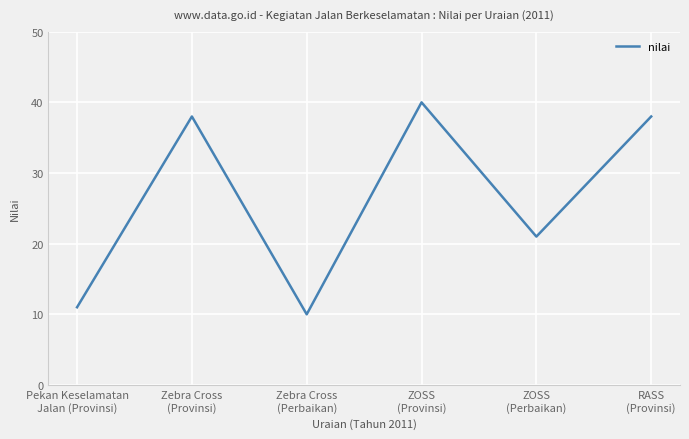

How many interior local valleys (lower than both neighbors) does the data have?

2